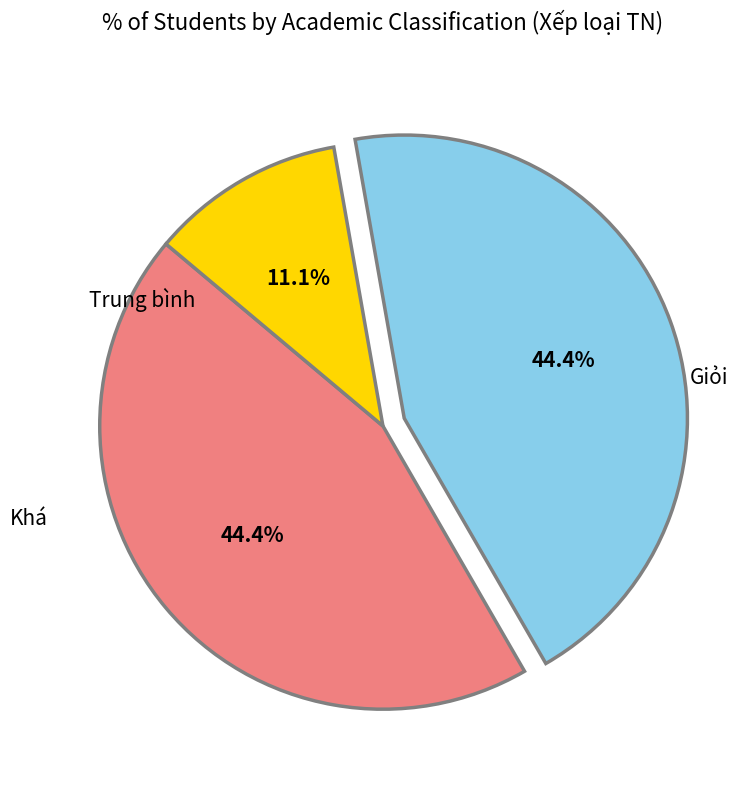

Is there a majority slice in this chart?

No